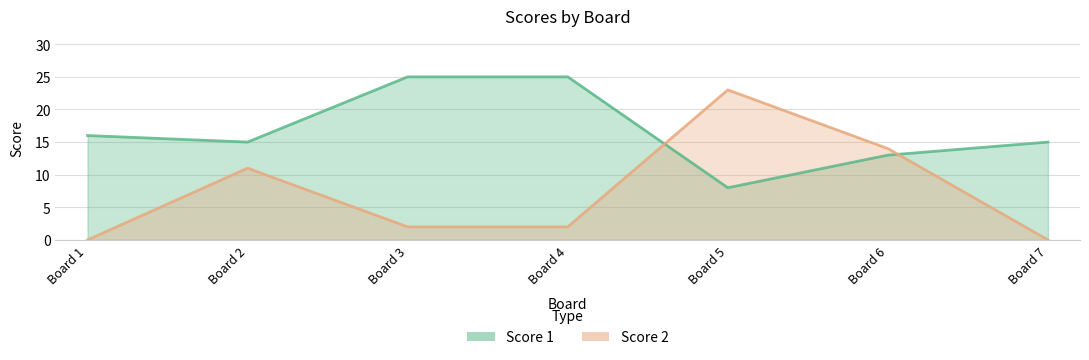

What is the total value across all series at Board 4?

27